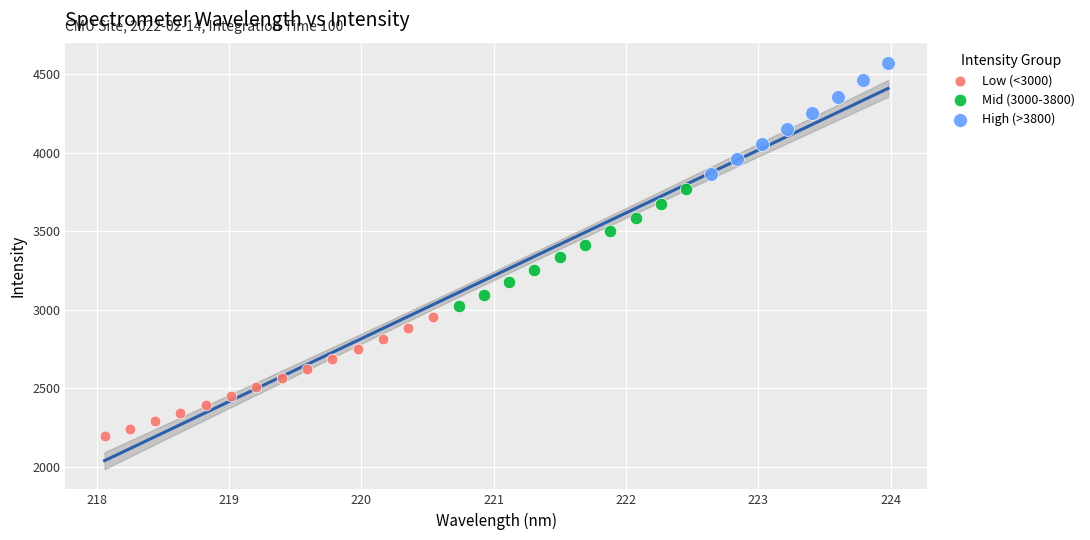

Which series contains the highest Y value?

High (>3800)